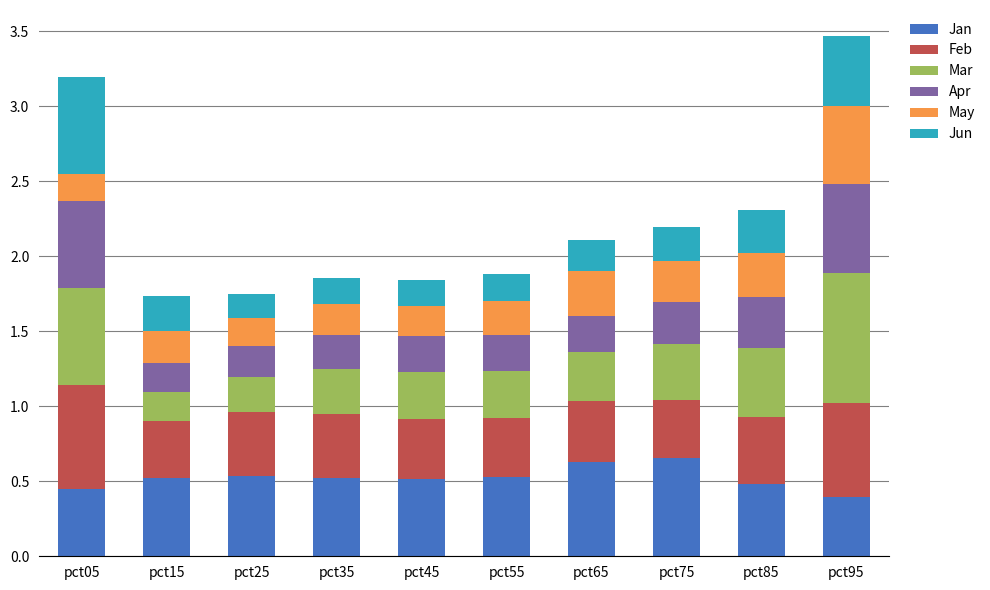

How many Jan values are between 0 and 1?

10